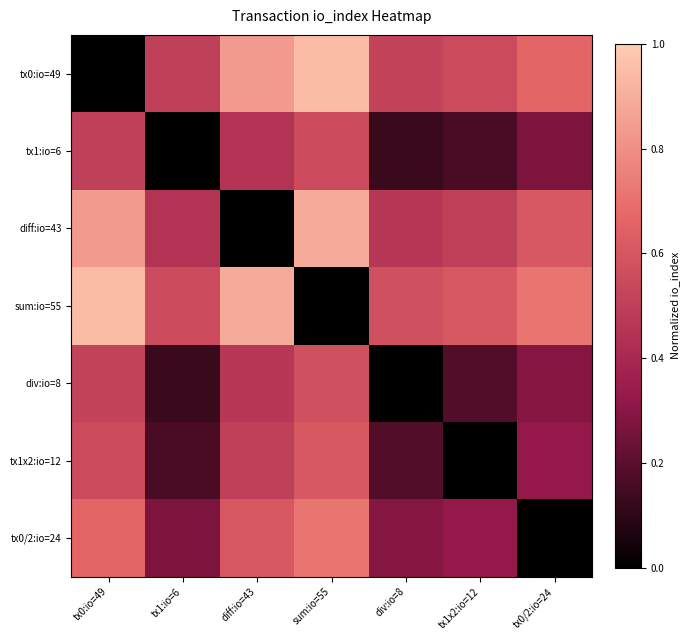

Which series has the largest total across all categories?

sum:io=55